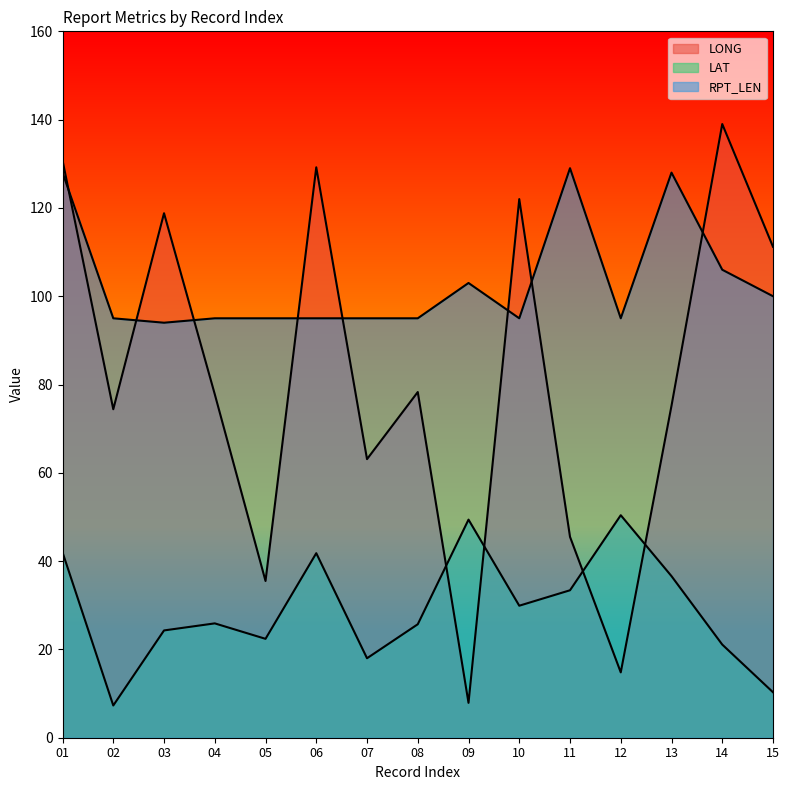

How many lines are shown in the chart?

3